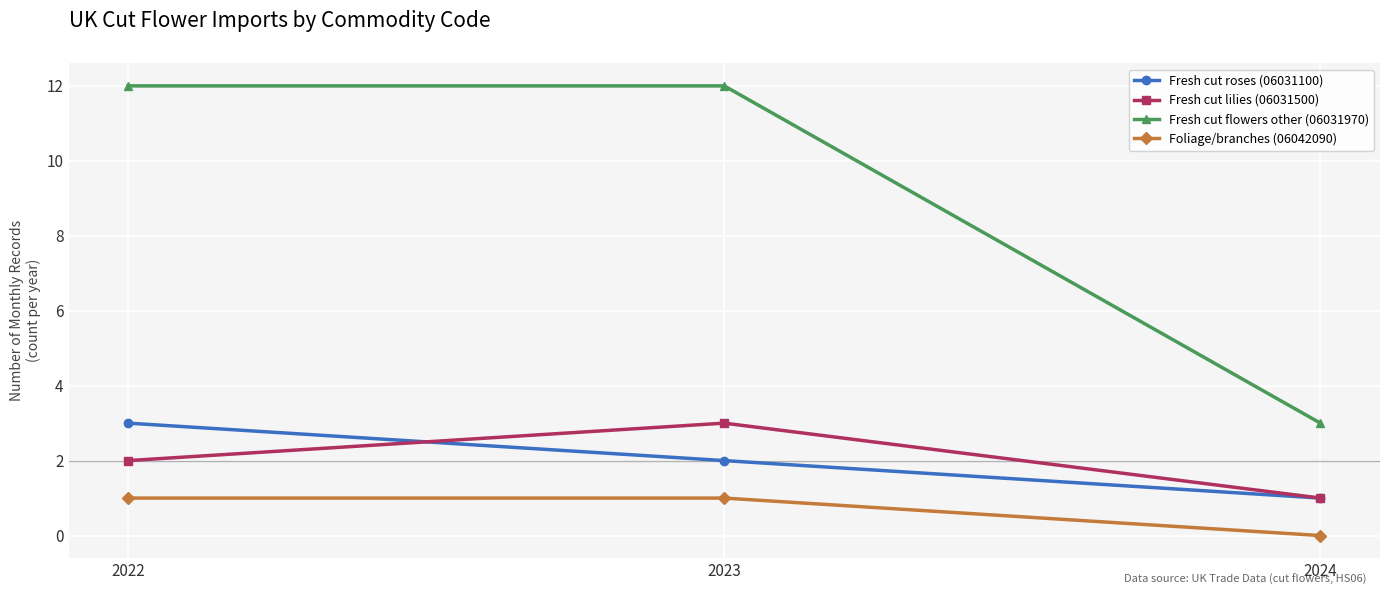

Count the Fresh cut flowers other (06031970) values in the range 3 to 12.

3